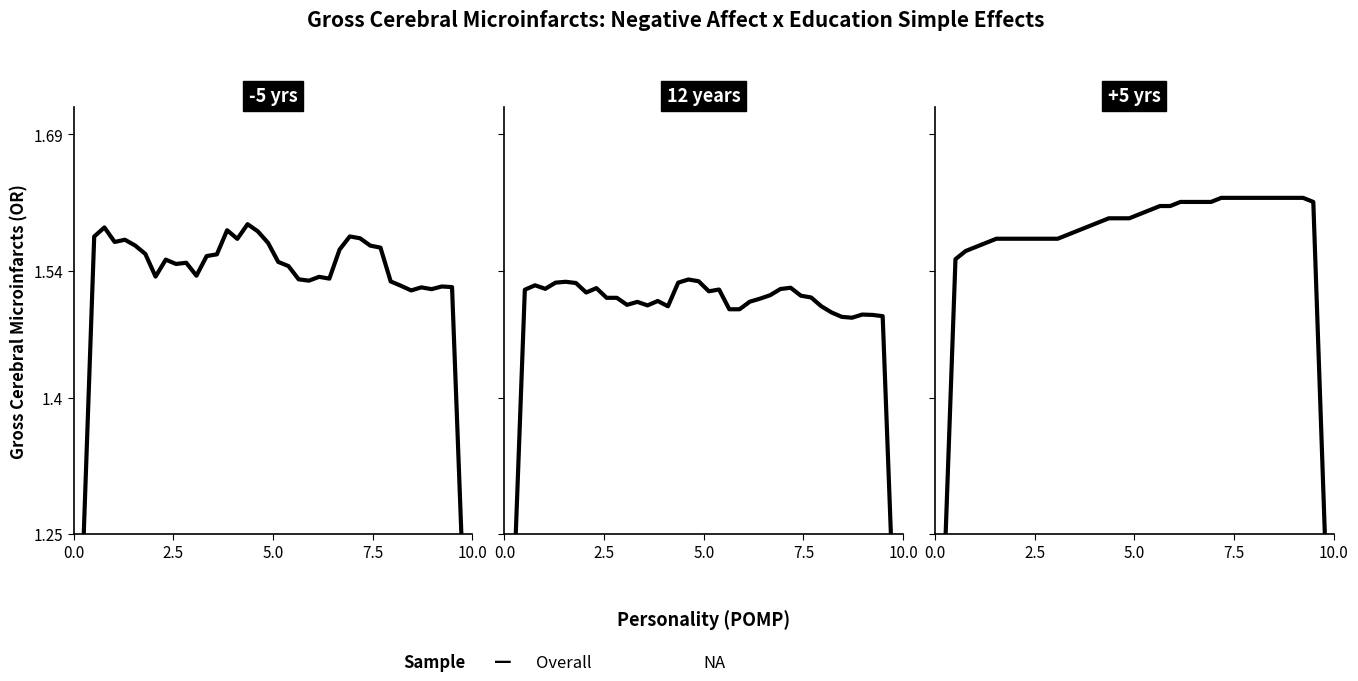

True or false: the data shows 2.4 at 9.

False